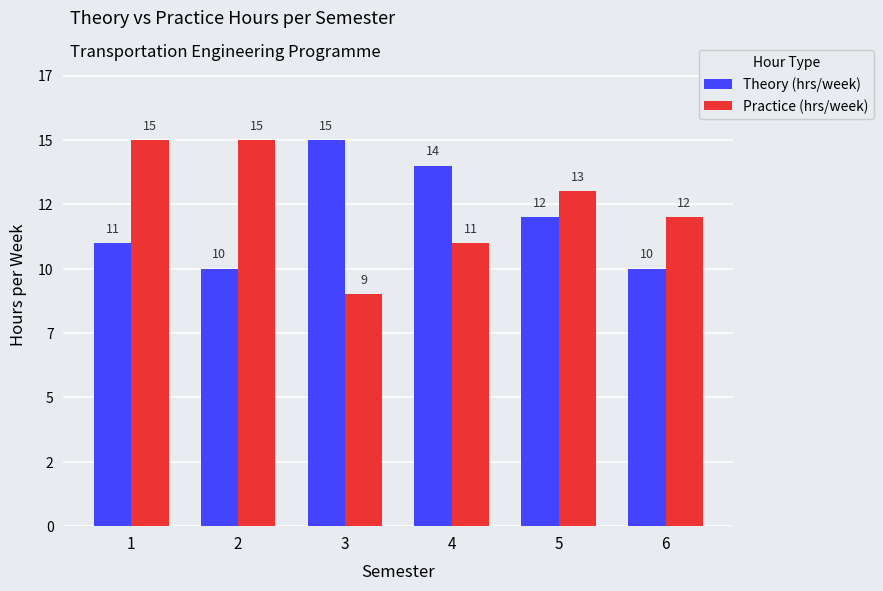

At which category is the sum across all series the highest?

1